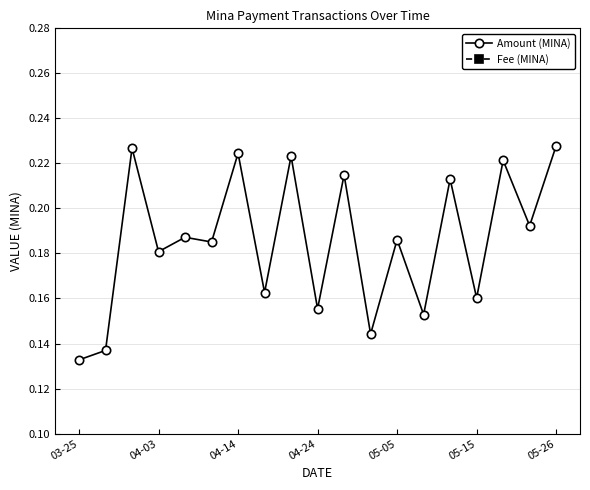

List the series in order of their overall mean, highest first.

Amount (MINA), Fee (MINA)